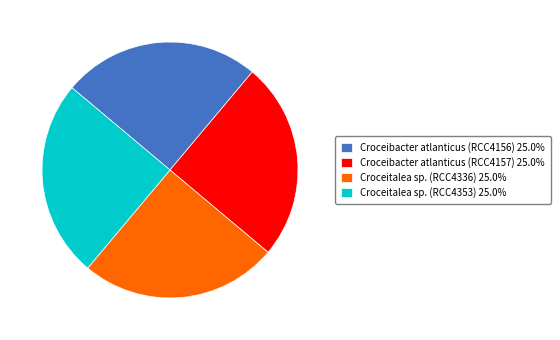

Does Croceitalea sp. (RCC4336) 25.0% represent more than half of the total?

No